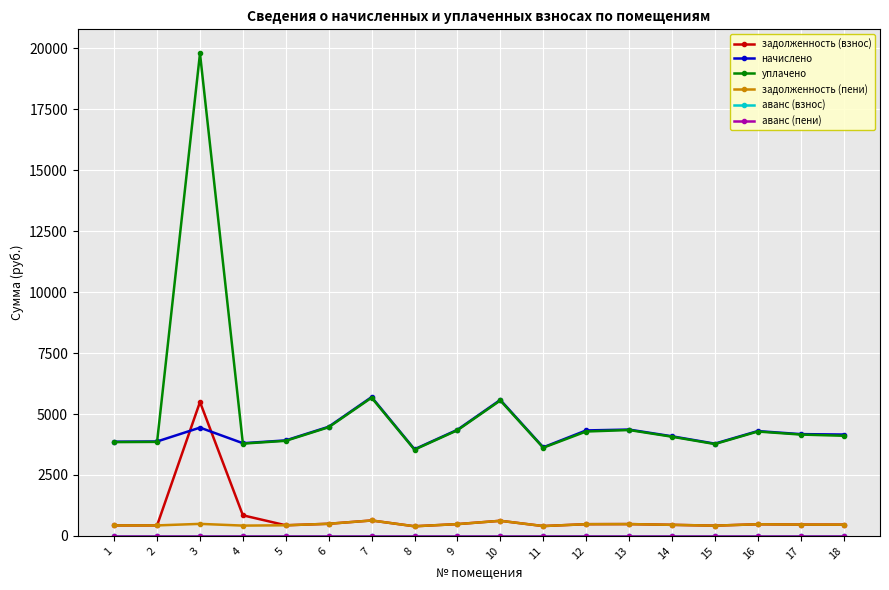

True or false: задолженность (пени) and аванс (взнос) cross at least once.

False